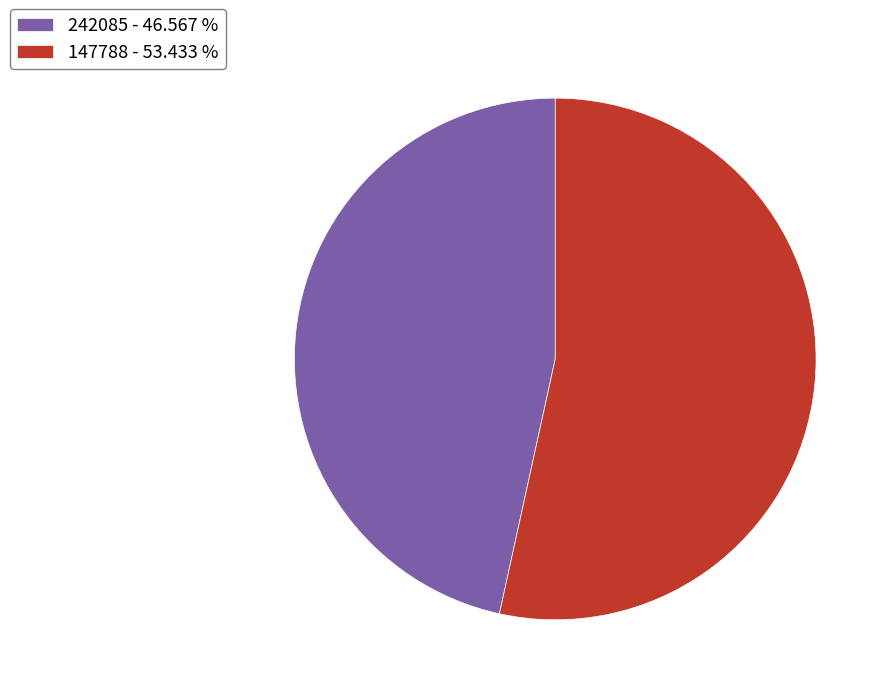

What is the ratio of the value at 242085 to the value at 147788?

0.9